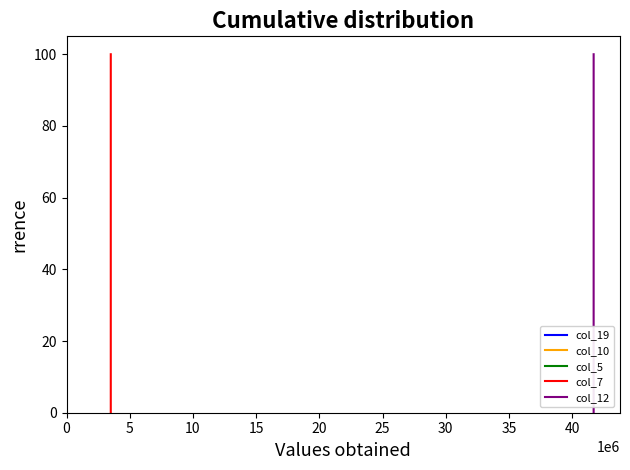

Is the value of col_5 at 10 greater than the value of col_12 at 11?

No